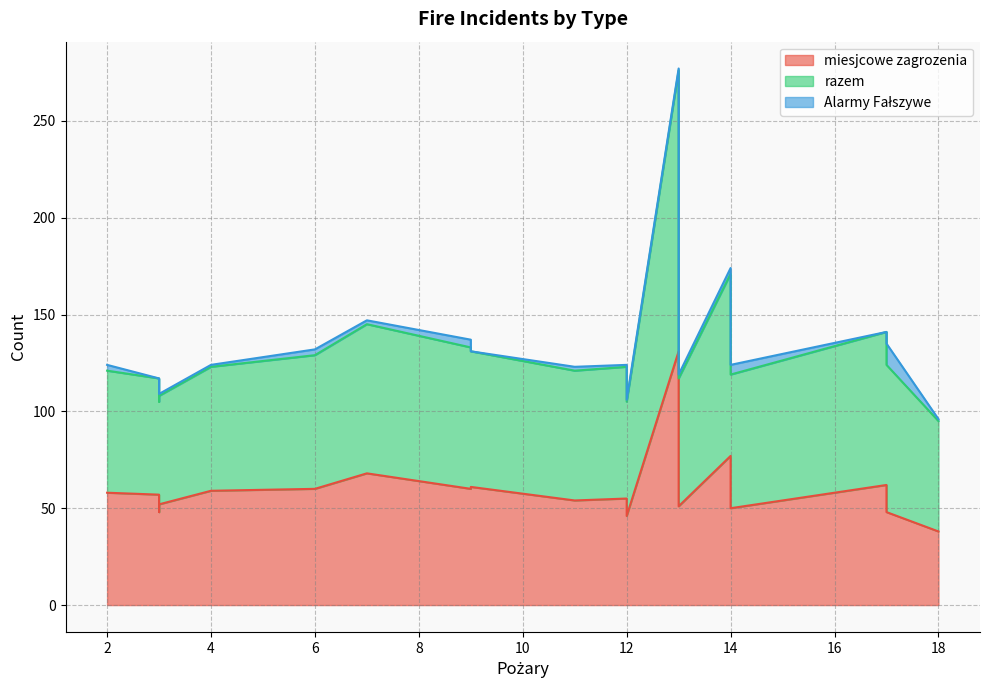

At which category does the chart reach its minimum across all series?

17